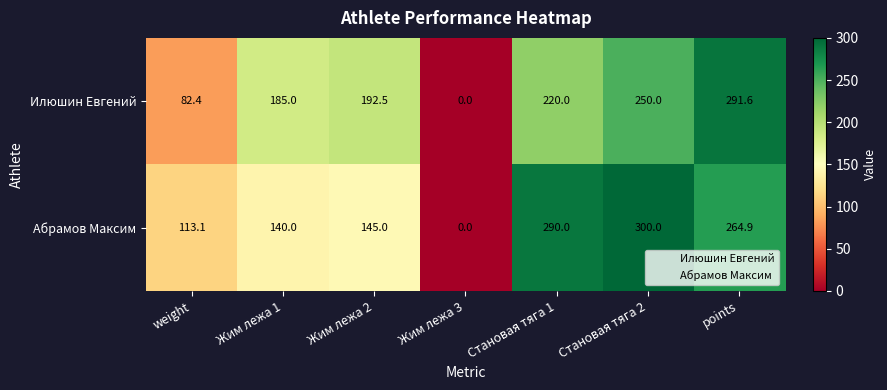

At which category is the sum across all series the highest?

points